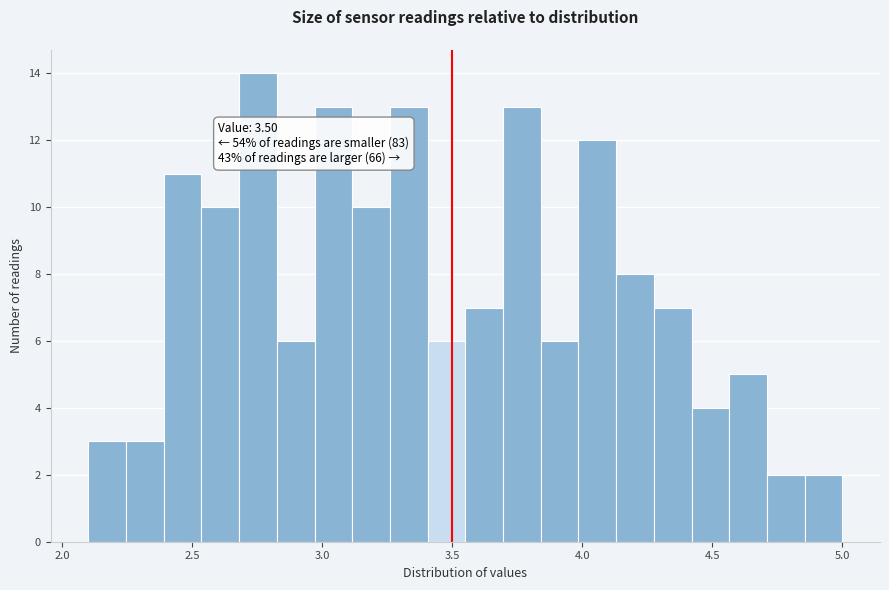

Around what value on the x-axis is the tallest bar? Give the approximate position of its centre, as read against the axis.

2.75